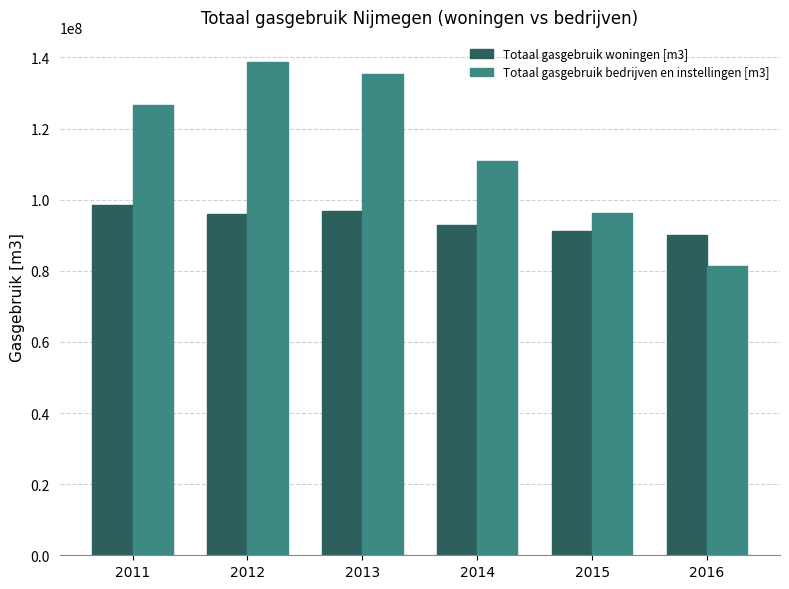

At 2014, list the series in order from largest to smallest.

Totaal gasgebruik bedrijven en instellingen [m3], Totaal gasgebruik woningen [m3]